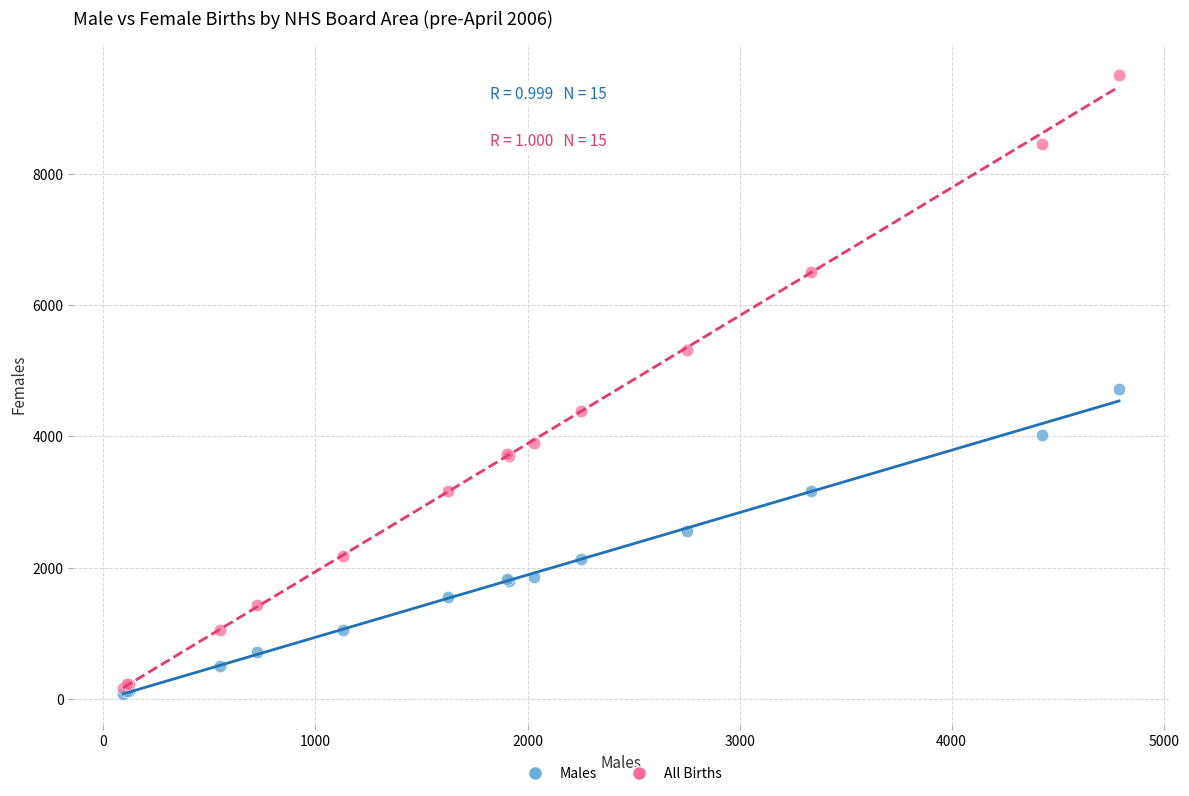

Which series reaches the maximum Y coordinate?

All Births